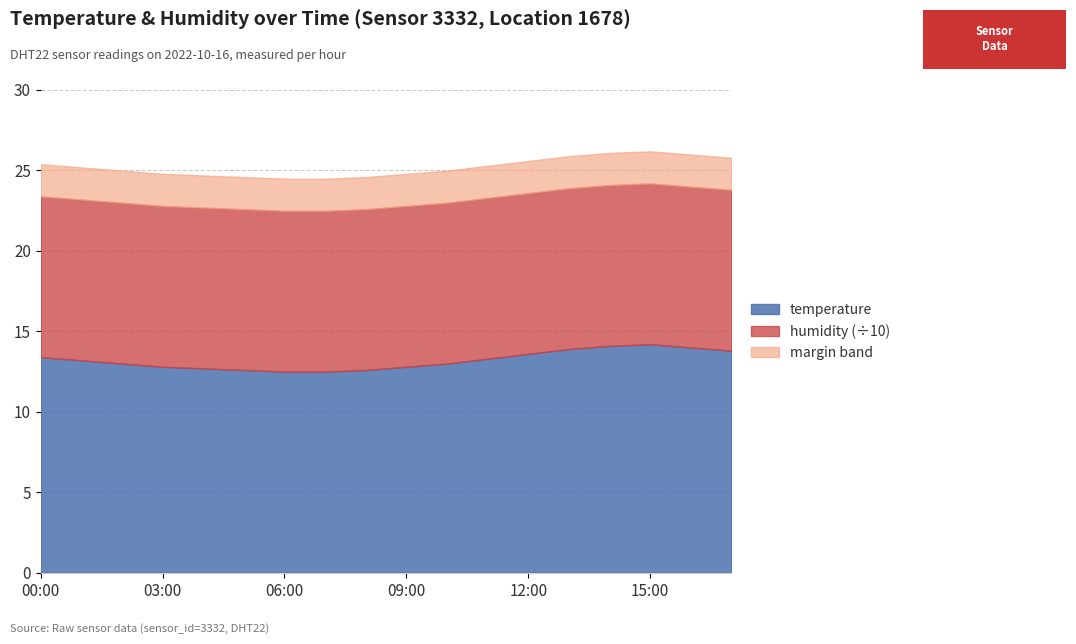

Does the chart display data point markers on the line(s)?

No